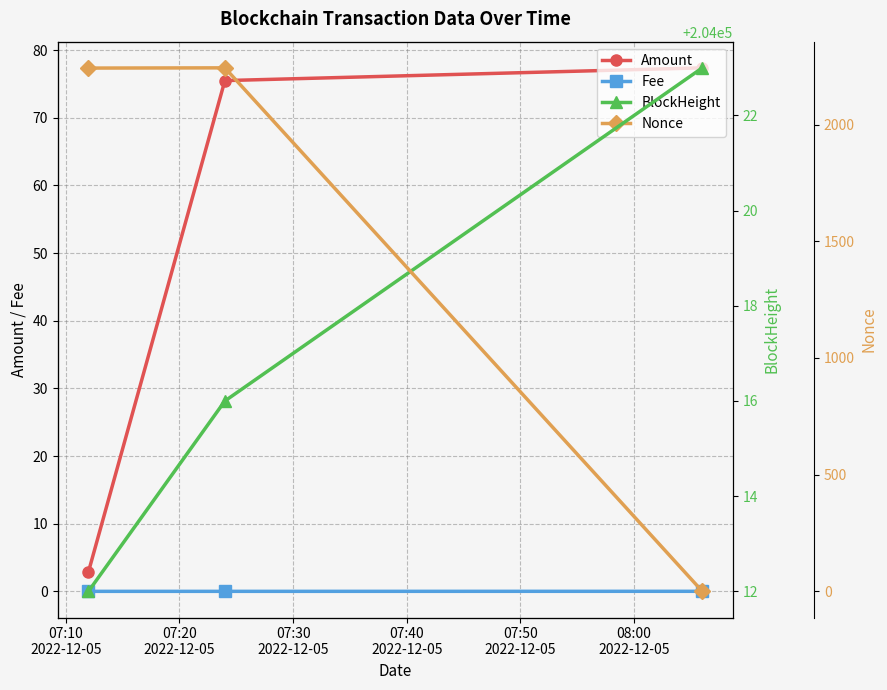

What is the value of the Amount point at the 2nd from the left?

75.5